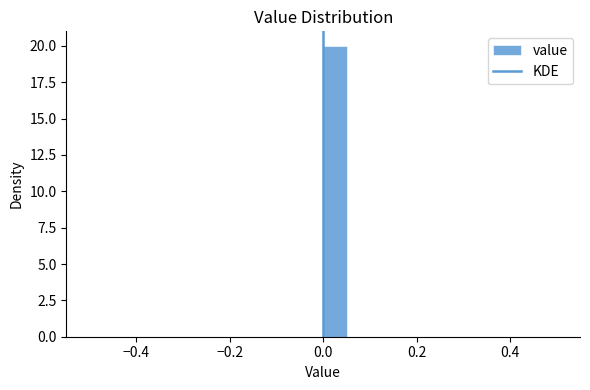

Around what value on the x-axis is the tallest bar? Give the approximate position of its centre, as read against the axis.

0.02